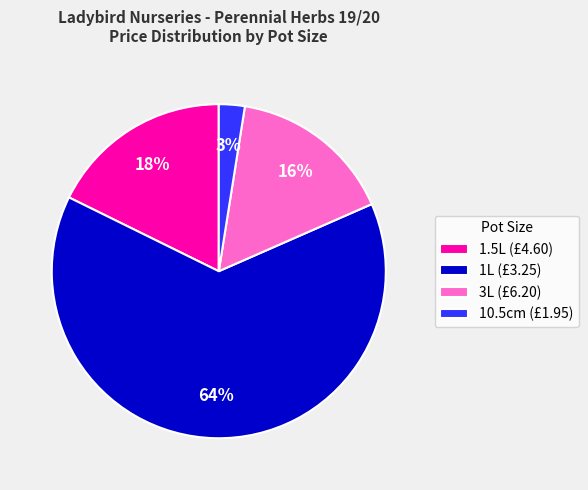

Which category has the smallest portion of the pie?

10.5cm (£1.95)